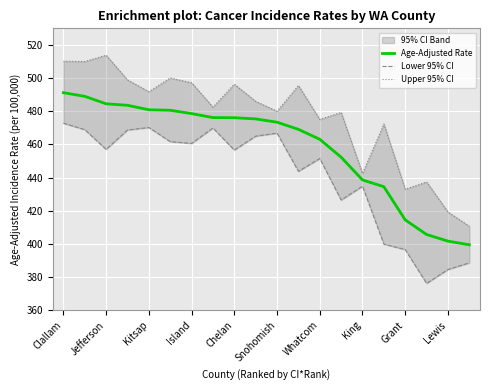

What is the sum of all Age-Adjusted Rate values?

9168.5